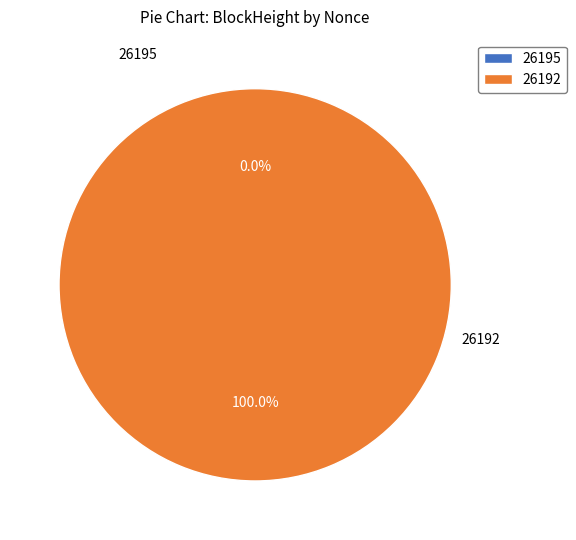

Which slice is the largest?

26192